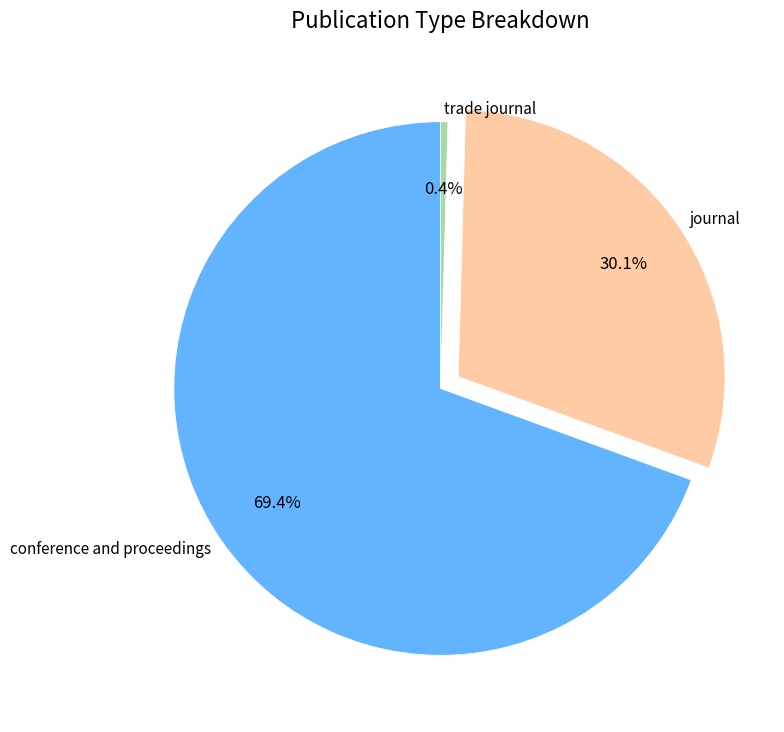

Count the number of slices in the pie.

3